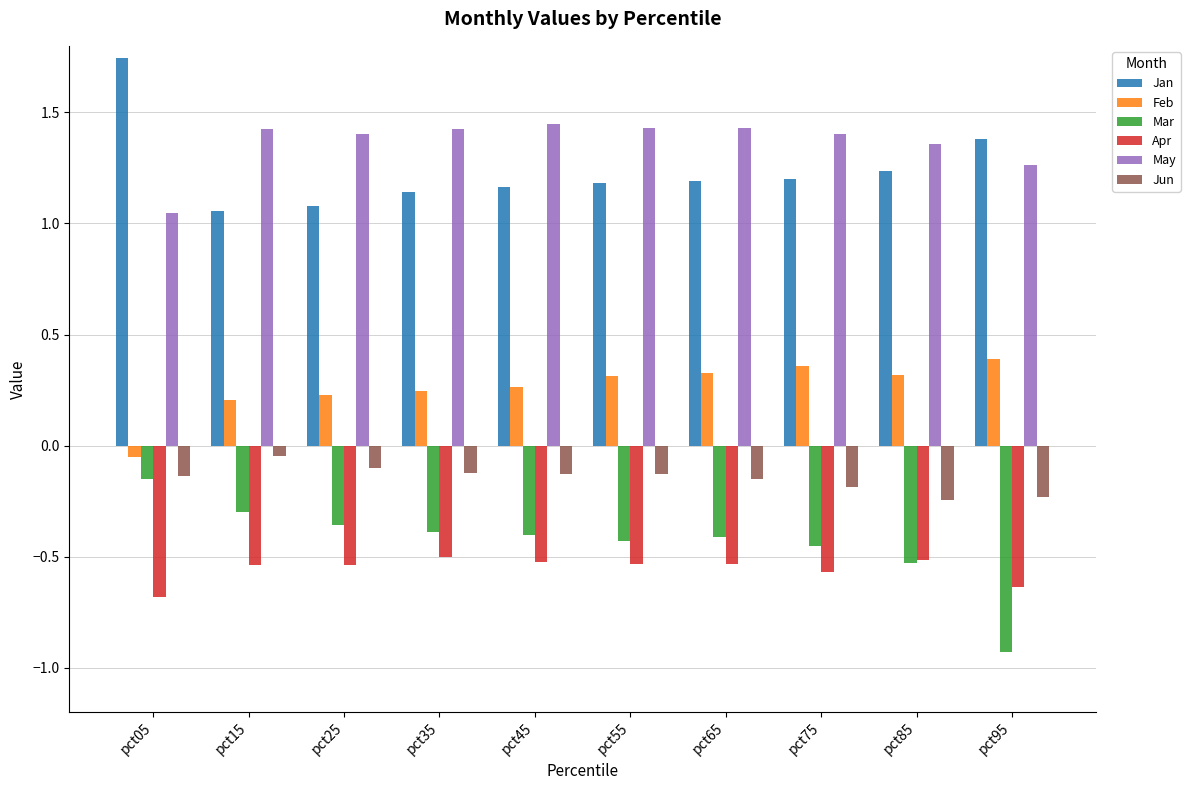

Which series has the largest total across all categories?

May